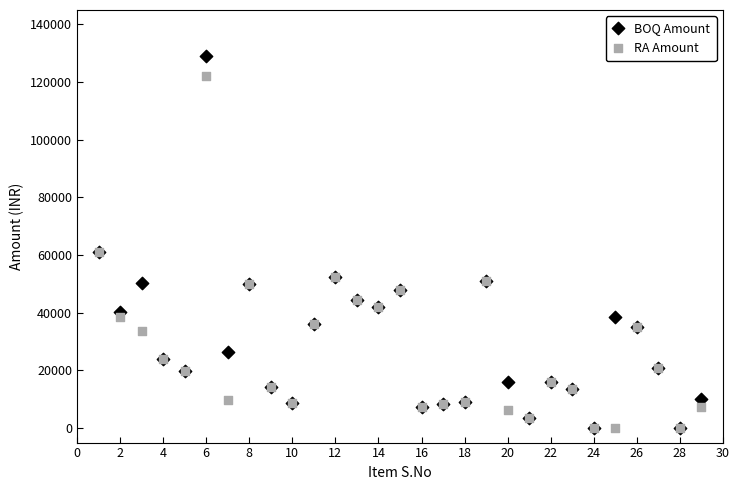

What are all the series names shown in the legend?

BOQ Amount, RA Amount